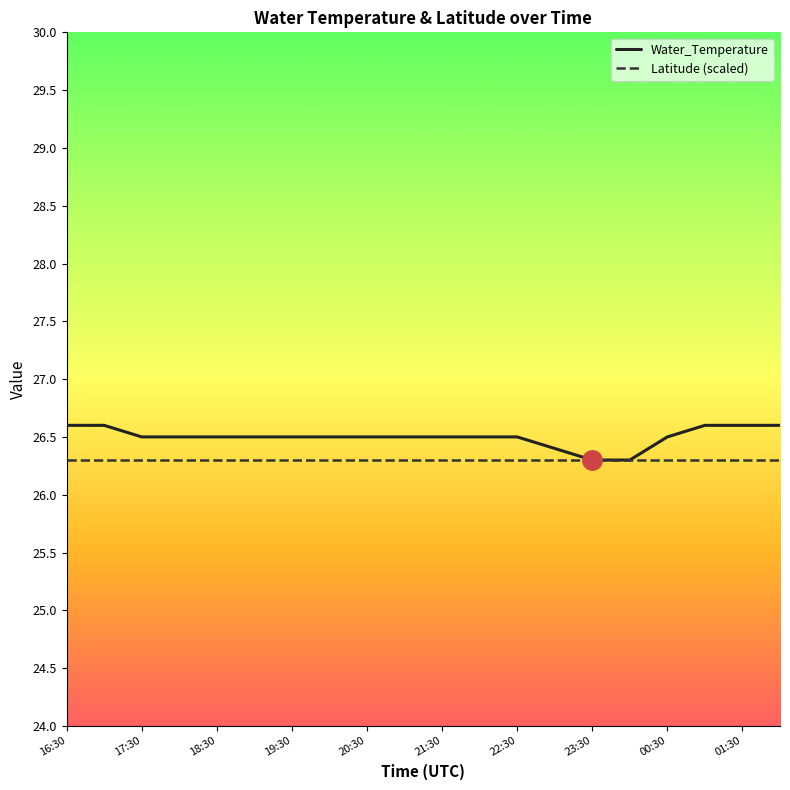

Which series has the widest spread of values?

Water_Temperature